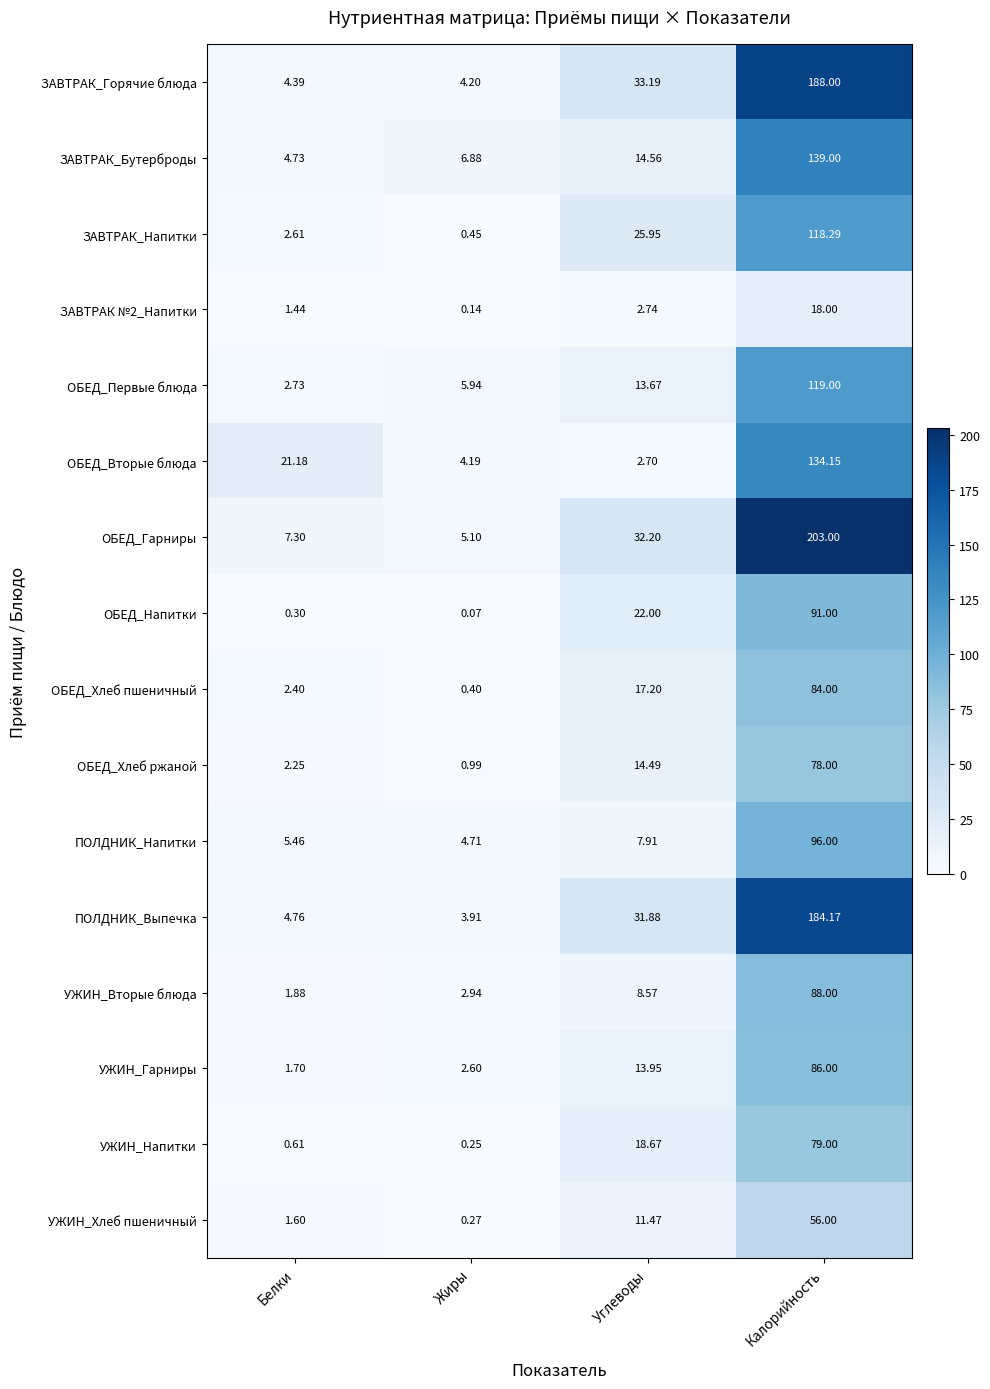

Where is ПОЛДНИК_Напитки nearest to the value 50?

Углеводы